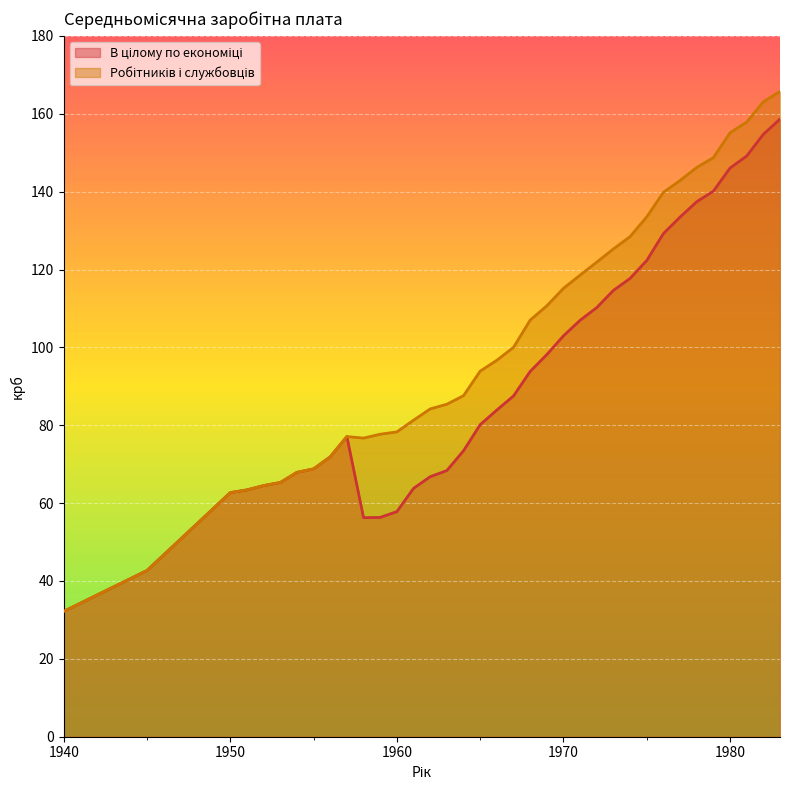

Rank the series by their average value, from lowest to highest.

В цілому по економіці, Робітників і службовців